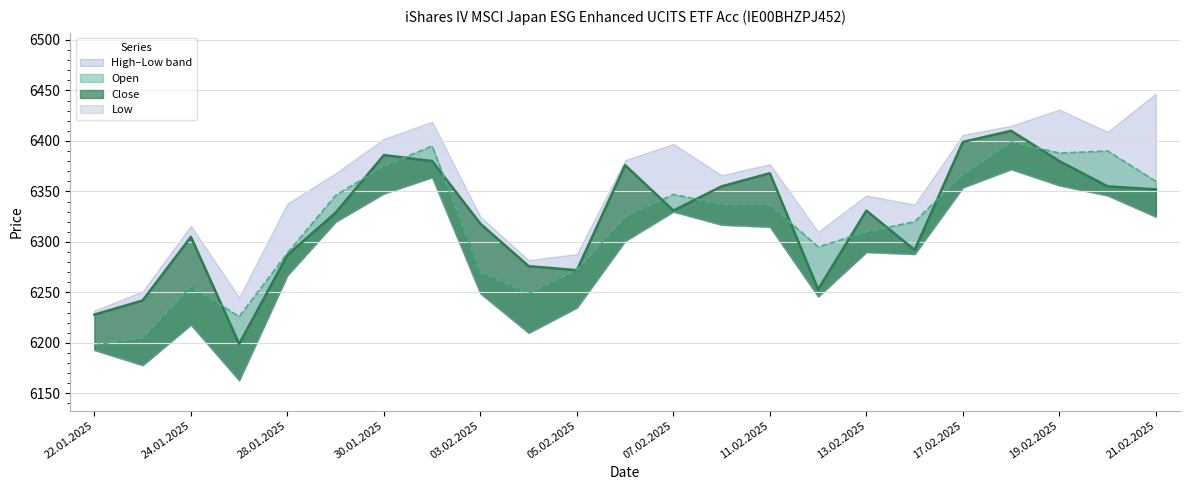

What is the sum of the Close values at 29.01.2025 and 05.02.2025?

12601